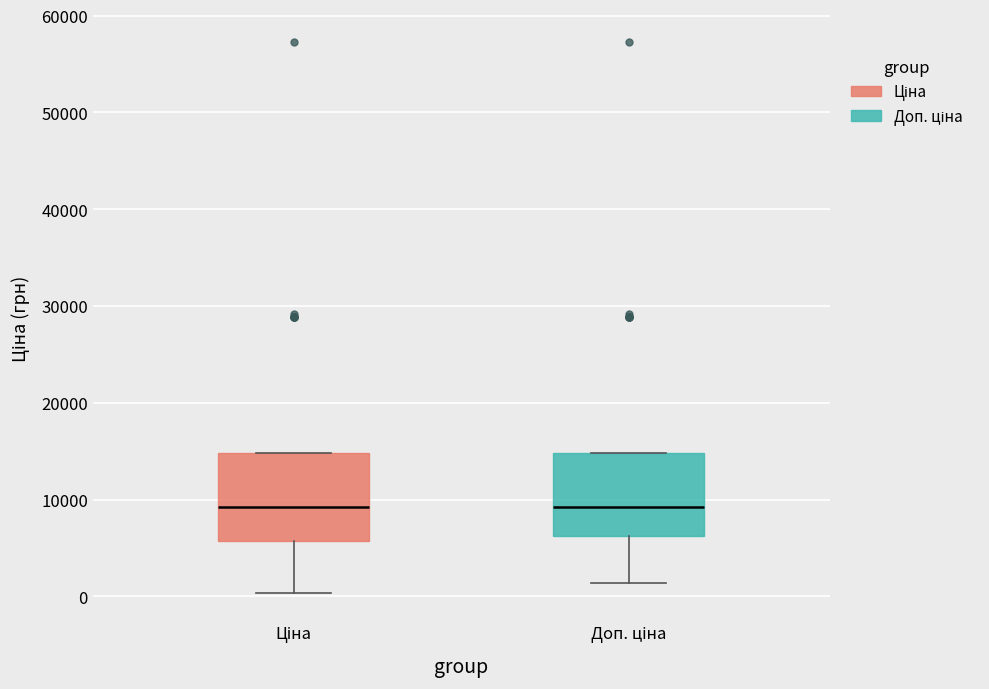

Where does the lower whisker of the box for Доп. ціна end on the y-axis? The values are not printed on the chart, so give them approximately, as read against the axis.

1000